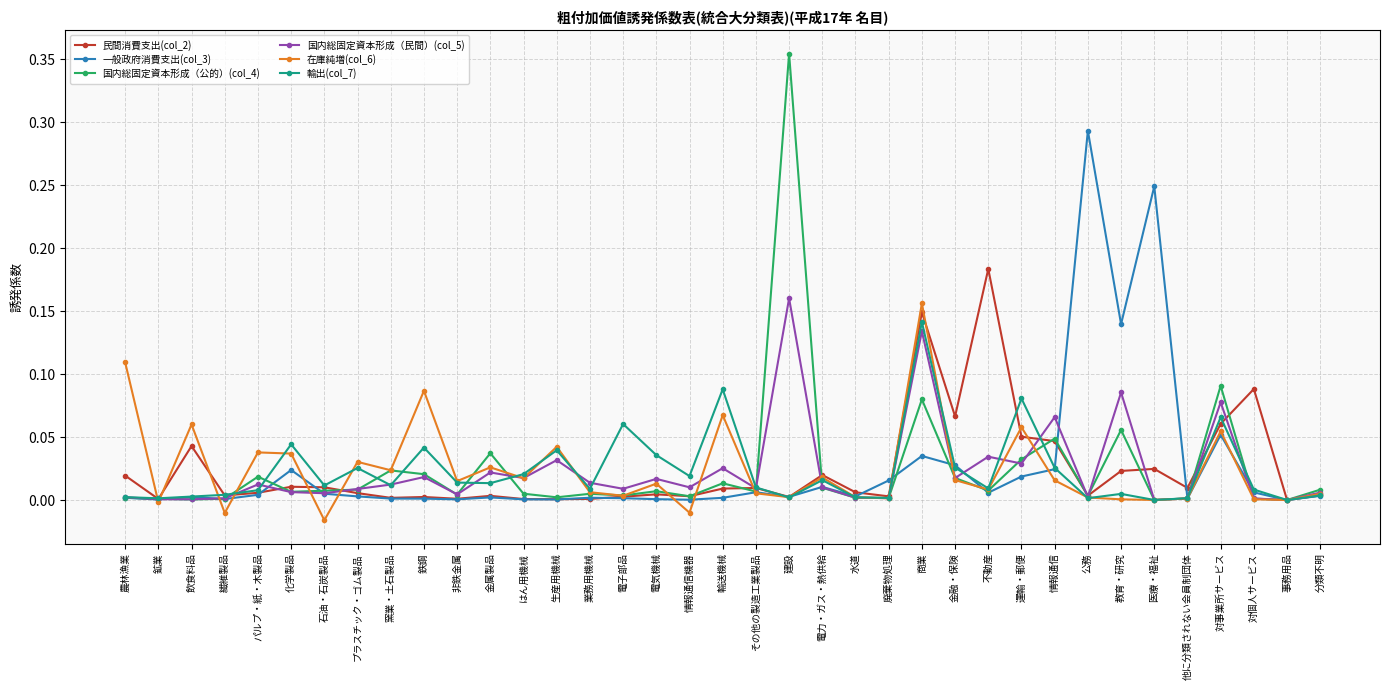

At which category does the chart reach its peak across all series?

建設